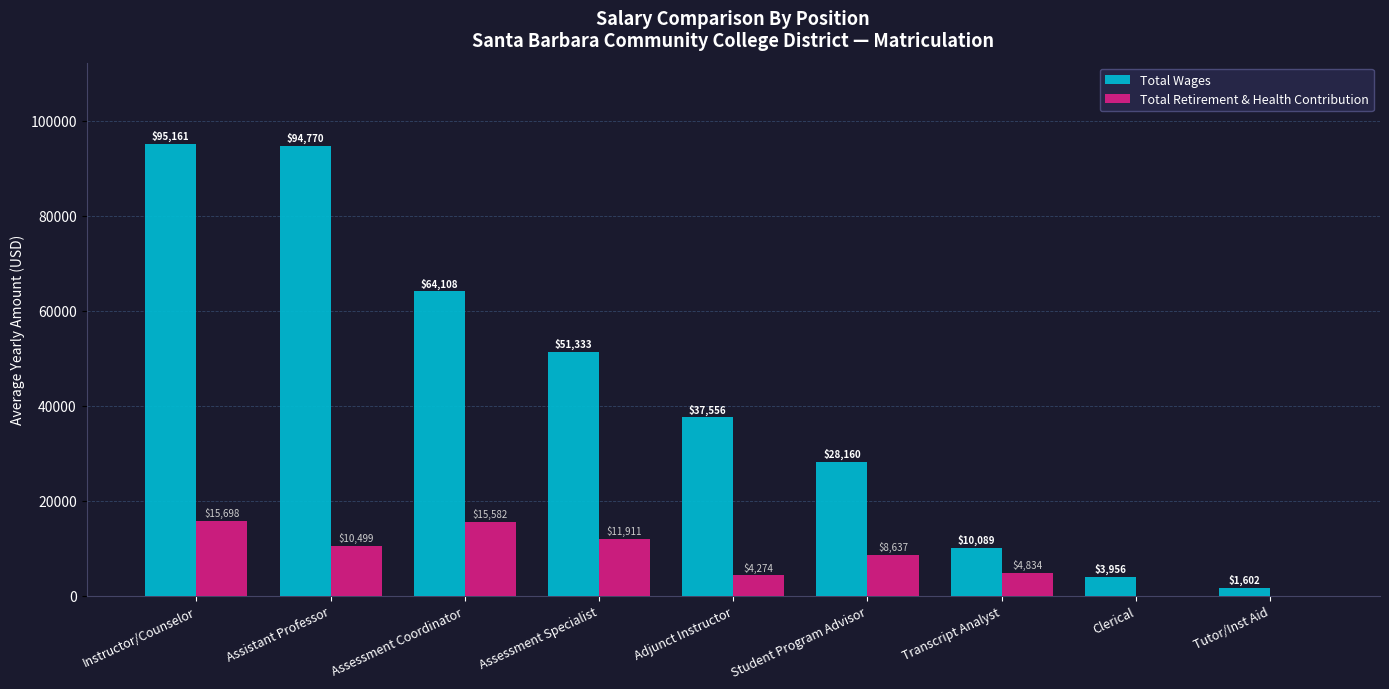

Are the bars grouped side by side (vs. stacked)?

Yes